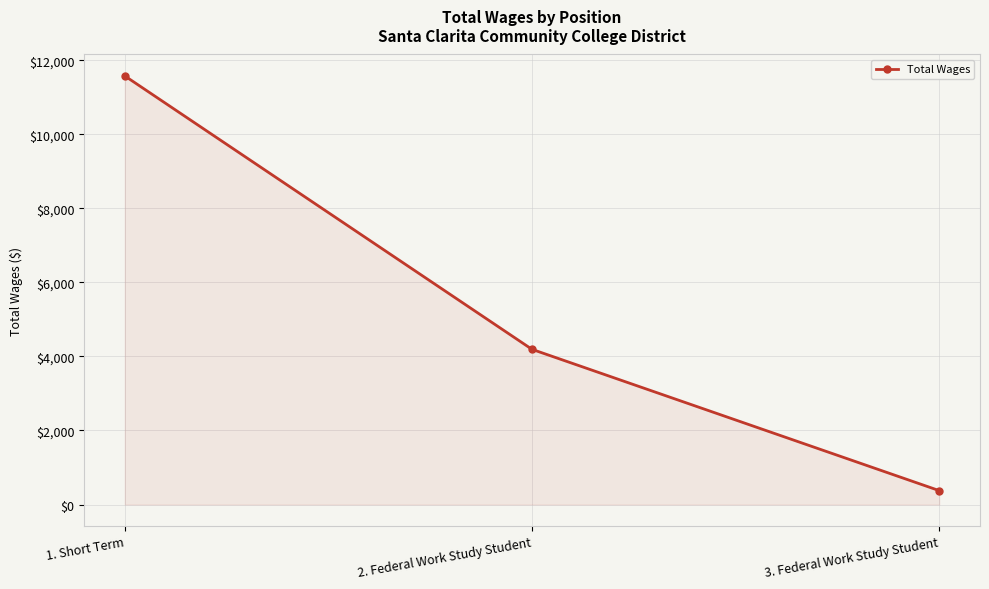

What is the difference between the maximum and minimum values?

11202